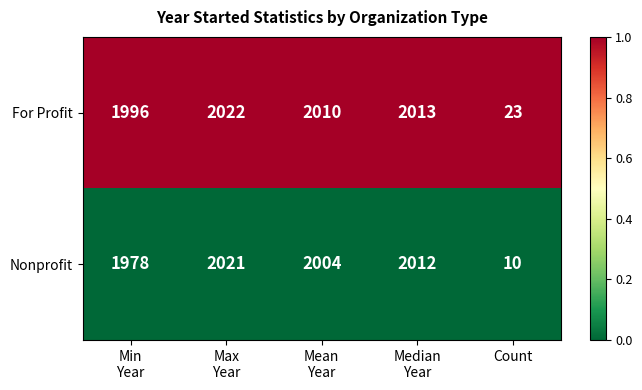

Between Max
Year and Mean
Year, which series saw the biggest shift?

Nonprofit